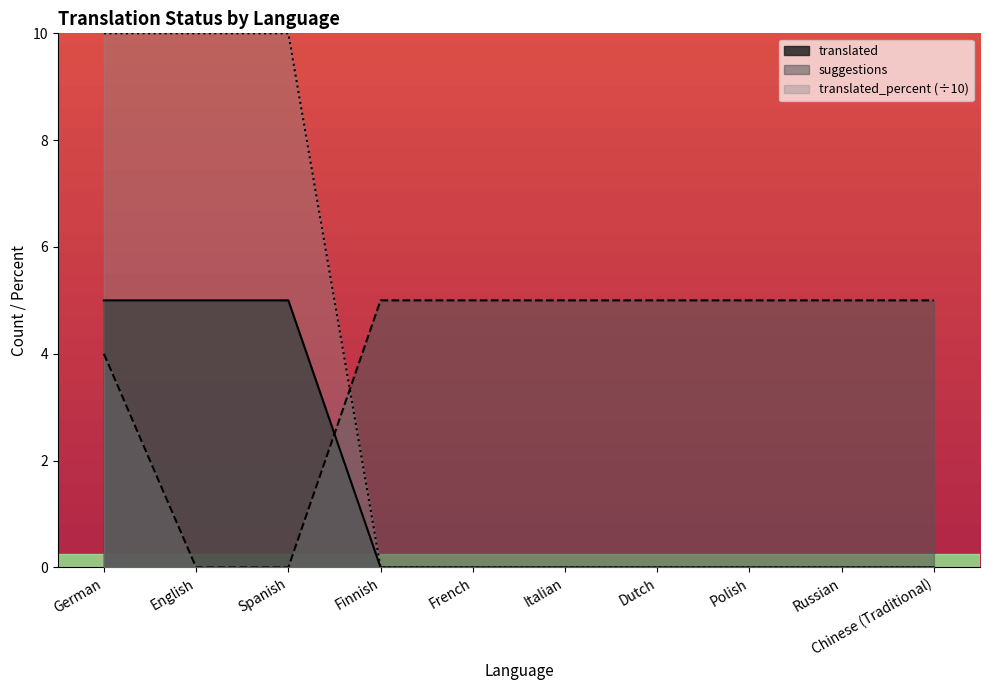

What is the total value across all series at Polish?

5